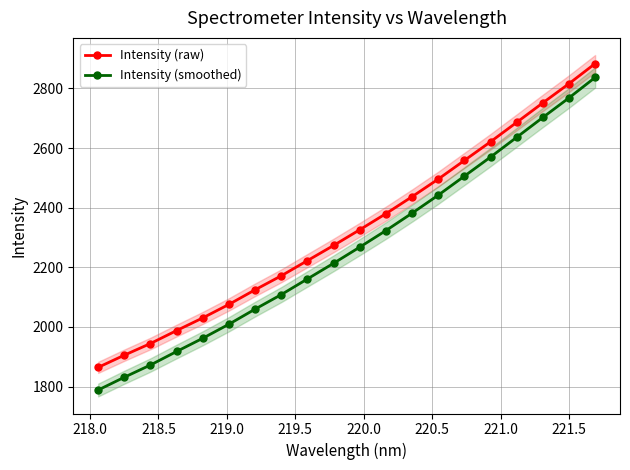

What is the value of the Intensity (smoothed) point at the 2nd from the left?

1831.4